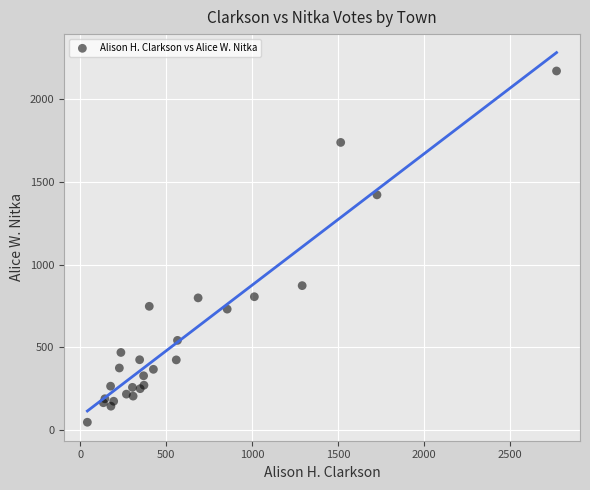

What Y value in the scatter plot is closest to 1110?

874